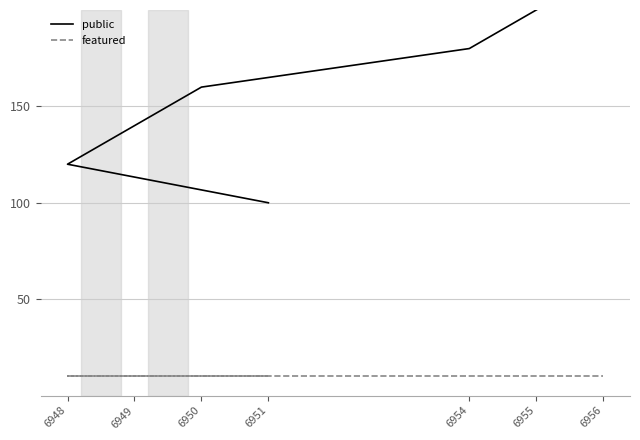

What is the maximum value shown in the chart?

220